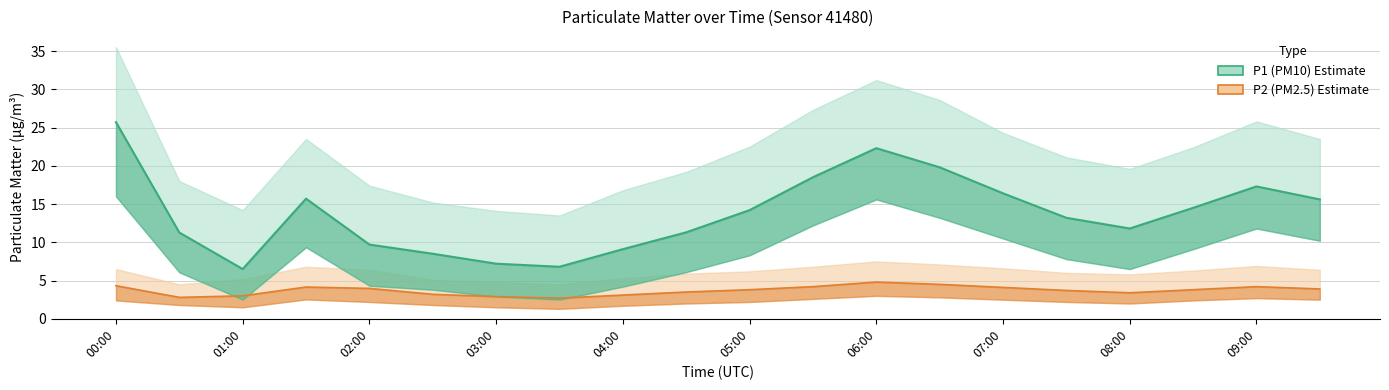

Where does the P1 (PM10) series first go above 14?

00:00